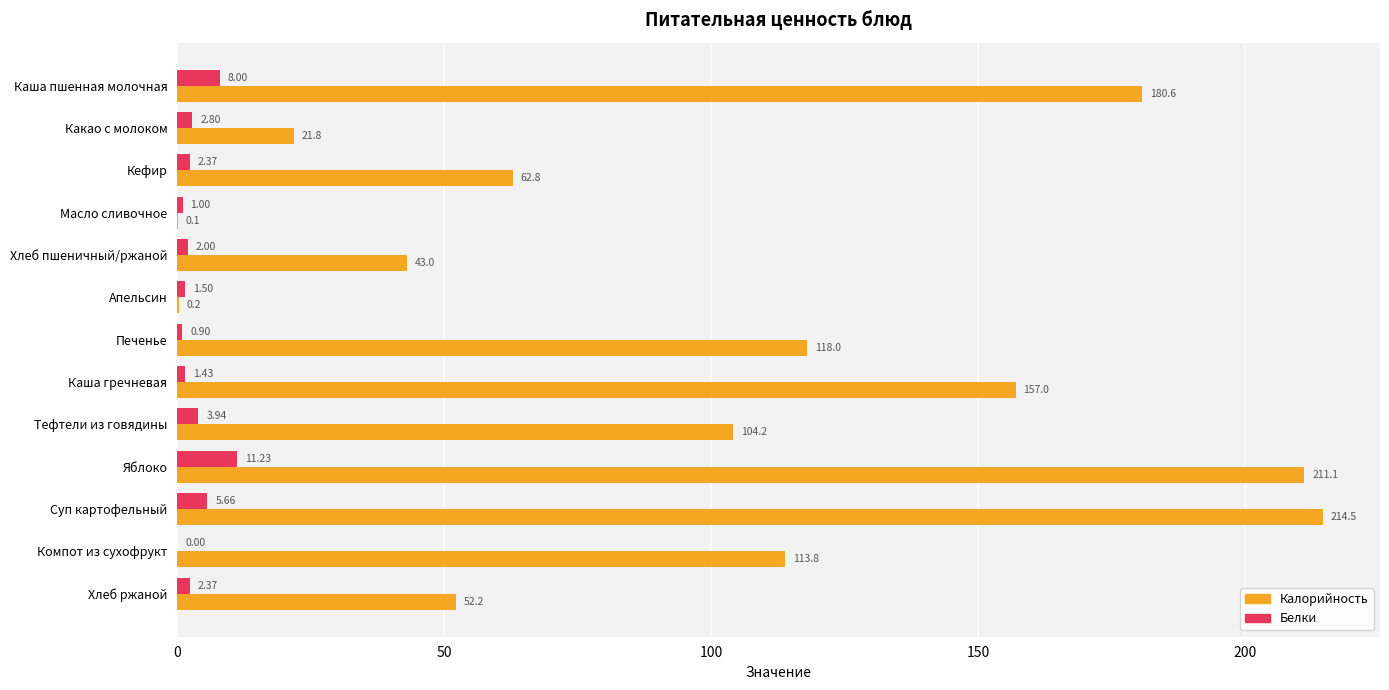

How many distinct data groups are displayed?

2